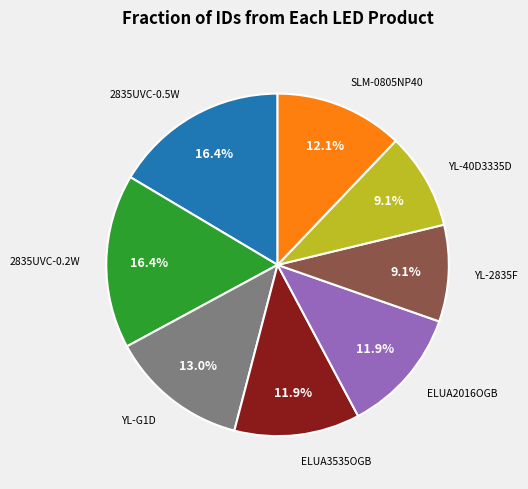

Does any single category account for the majority?

No